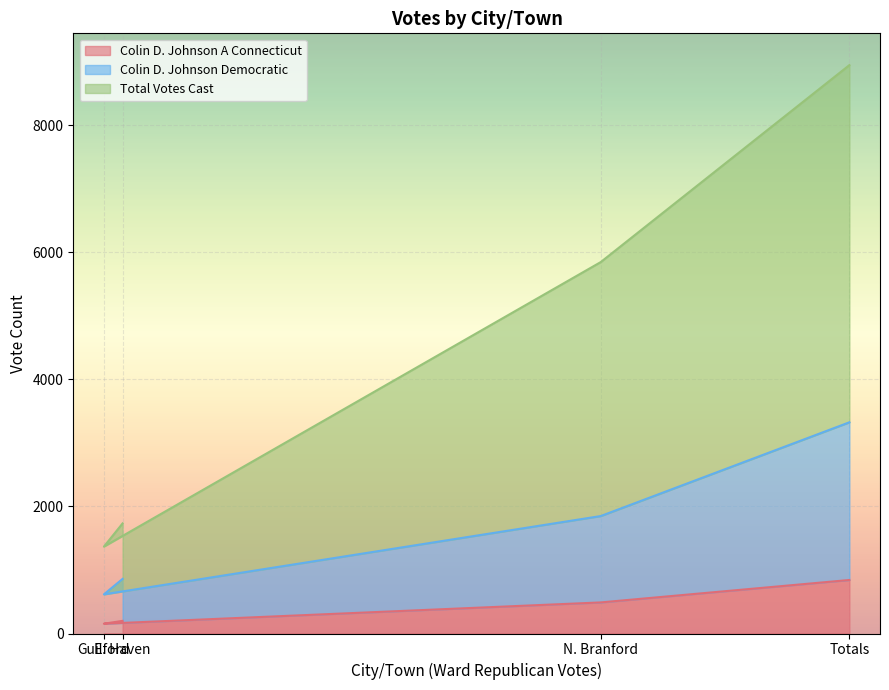

How many data points does each series have?

4